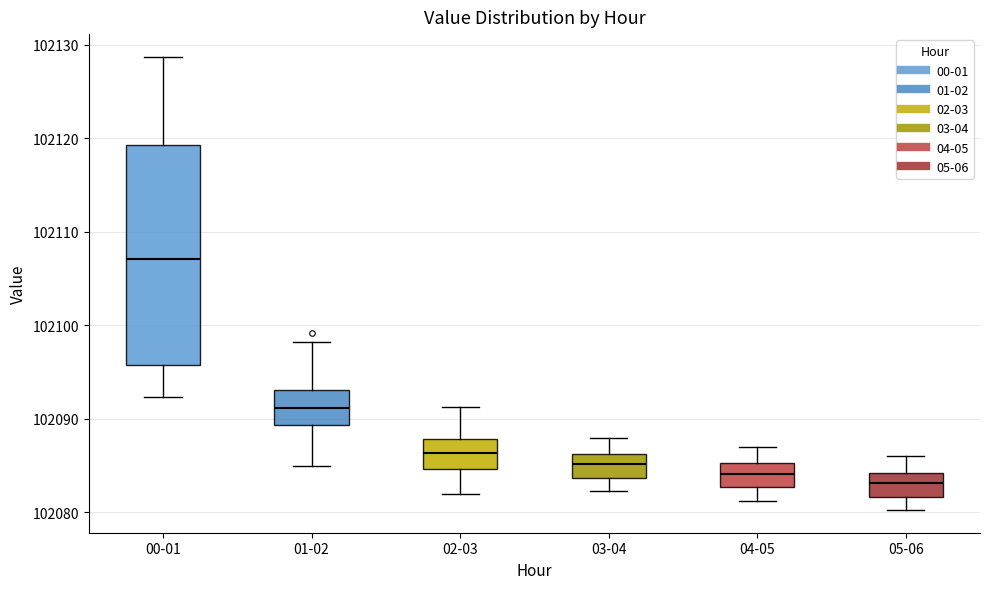

Reading left to right, transcribe this box plot: for each box, give where its median line is, the range the box spans, and where its two whiskers end, as read against the y-axis. The values are not printed on the chart, so give them approximately, as read against the axis.

00-01: median 102107, box 102096 to 102119, whiskers 102092 to 102129
01-02: median 102091, box 102089 to 102093, whiskers 102085 to 102098
02-03: median 102086, box 102085 to 102088, whiskers 102082 to 102091
03-04: median 102085, box 102084 to 102086, whiskers 102082 to 102088
04-05: median 102084, box 102083 to 102085, whiskers 102081 to 102087
05-06: median 102083, box 102082 to 102084, whiskers 102080 to 102086